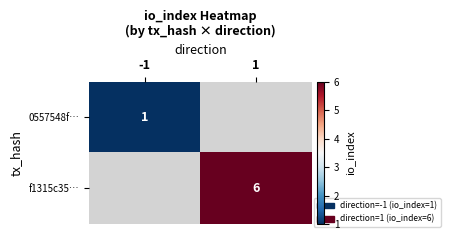

How many distinct data groups are displayed?

2